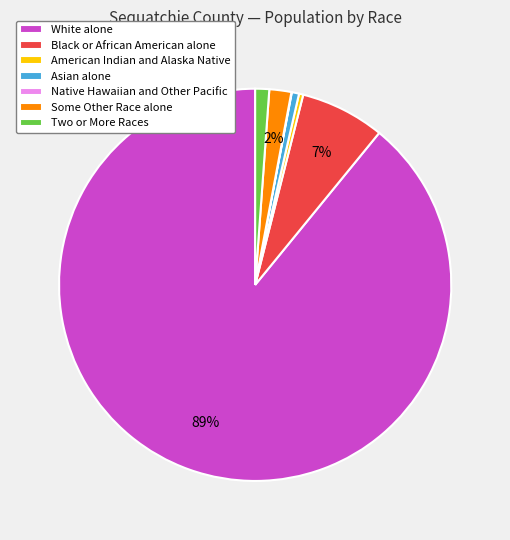

Is the sum of American Indian and Alaska Native and Some Other Race alone greater than half?

No